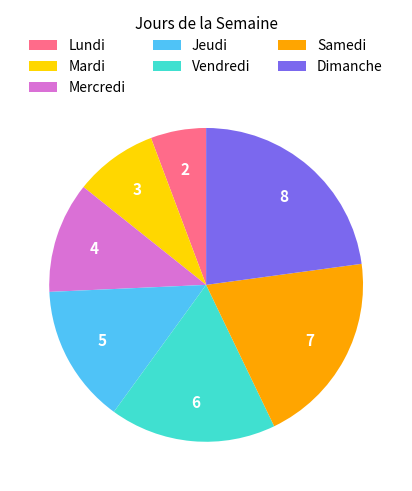

Does Vendredi account for over 50% of the chart?

No